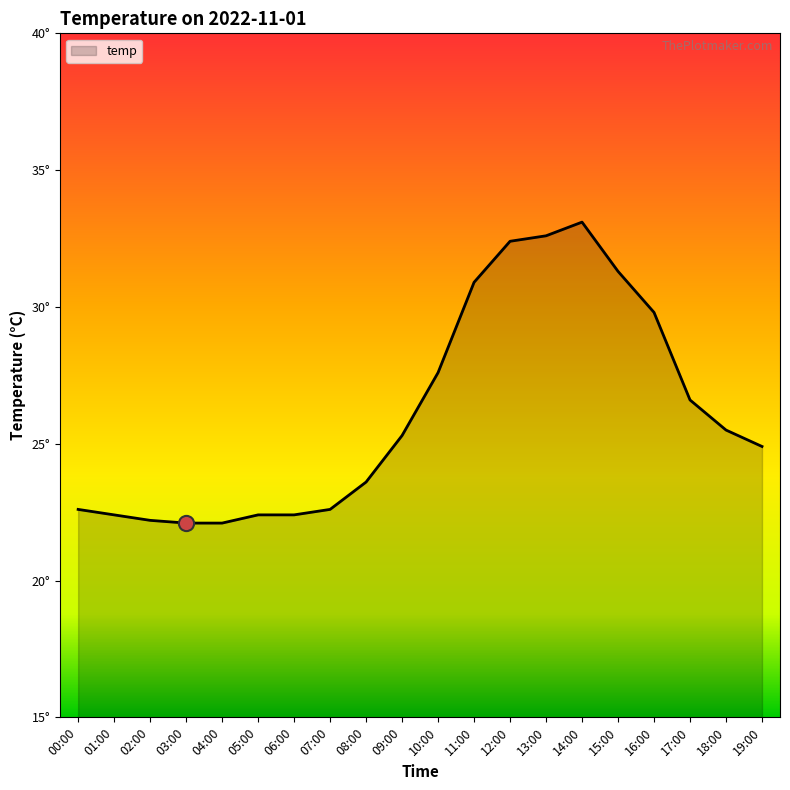

Approximately how many times larger is the value at 13:00 compared to 09:00?

1.3